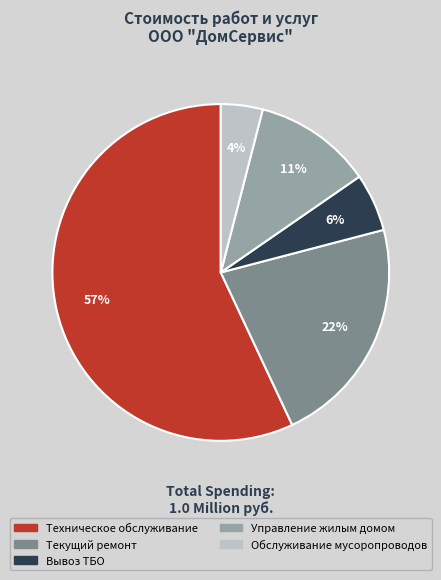

To the nearest percent, what is the difference between the Обслуживание мусоропроводов and Текущий ремонт slice percentages?

18%